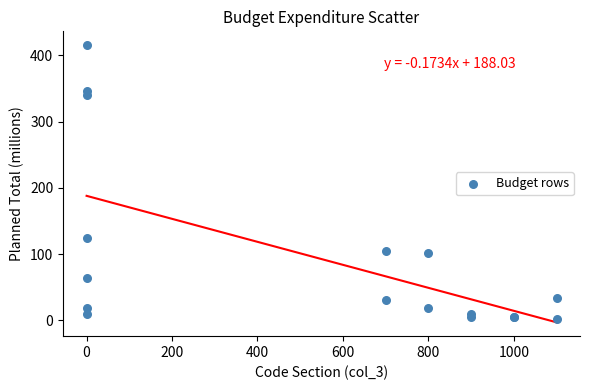

What Y value in the scatter plot is closest to 208?

125.0